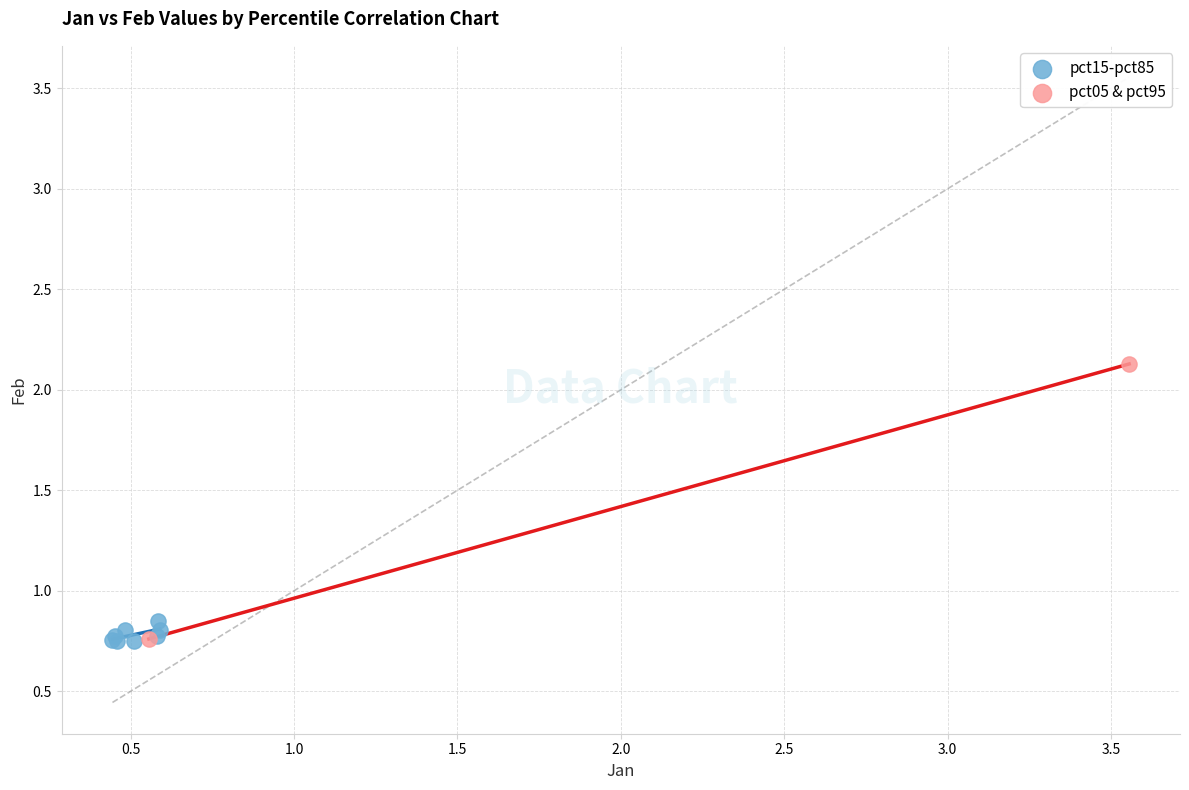

What are all the series names shown in the legend?

pct15-pct85, pct05 & pct95